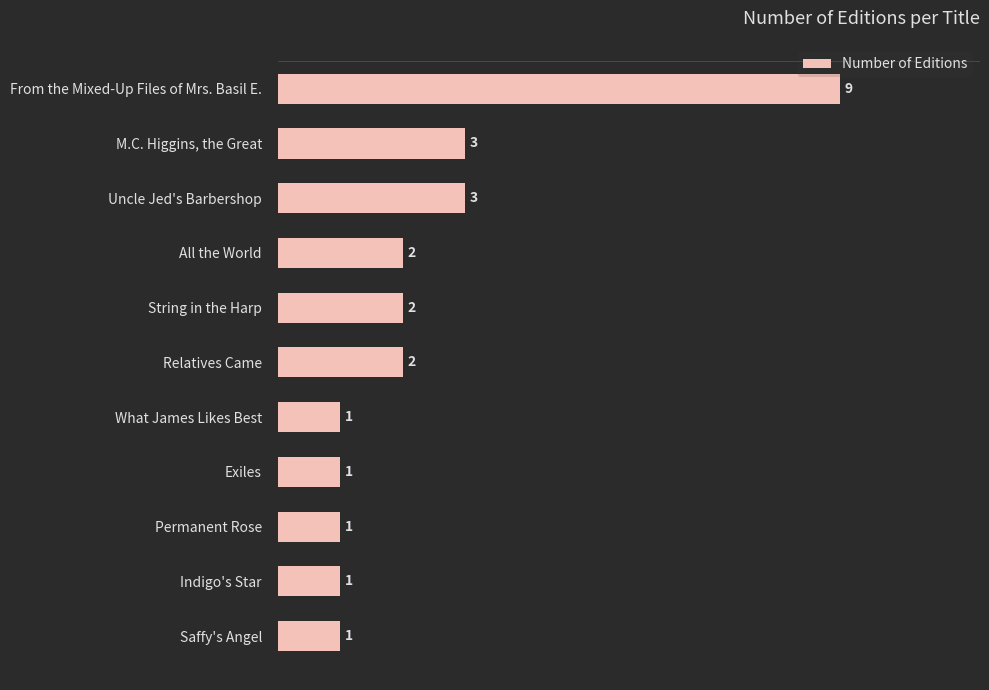

The value at Saffy's Angel is 1. True or false?

True